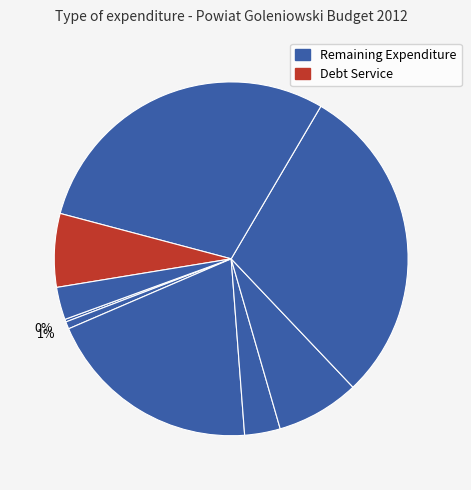

Does any single category account for the majority?

No